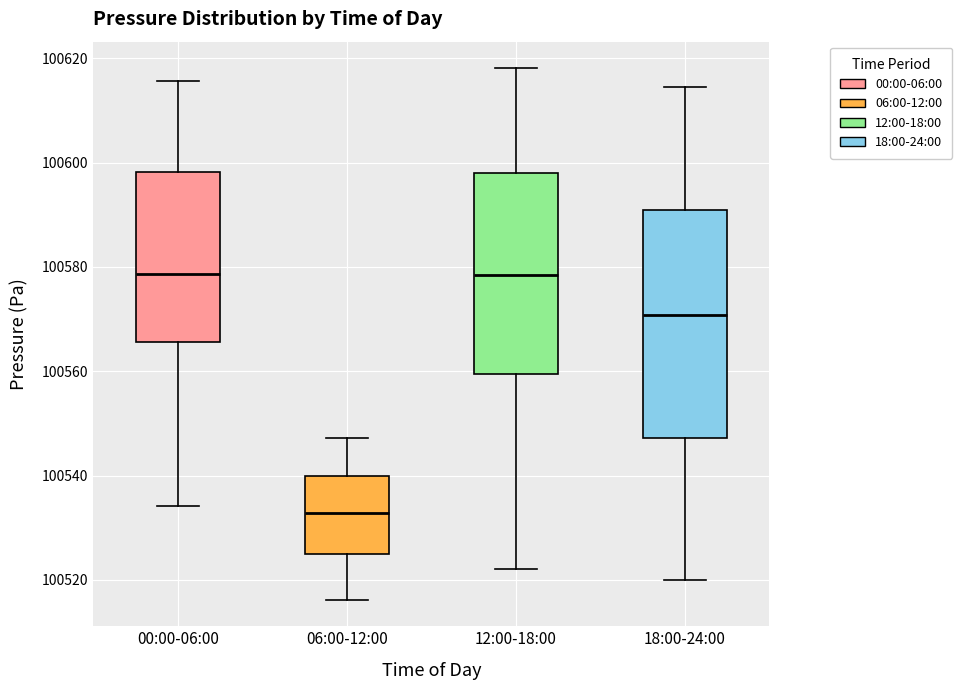

Reading left to right, read every box against the y-axis: the position of its median line, the range the box covers, and the ends of its whiskers. The values are not printed on the chart, so give them approximately, as read against the axis.

00:00-06:00: median 100578, box 100566 to 100598, whiskers 100534 to 100616
06:00-12:00: median 100532, box 100524 to 100540, whiskers 100516 to 100548
12:00-18:00: median 100578, box 100560 to 100598, whiskers 100522 to 100618
18:00-24:00: median 100570, box 100548 to 100590, whiskers 100520 to 100614